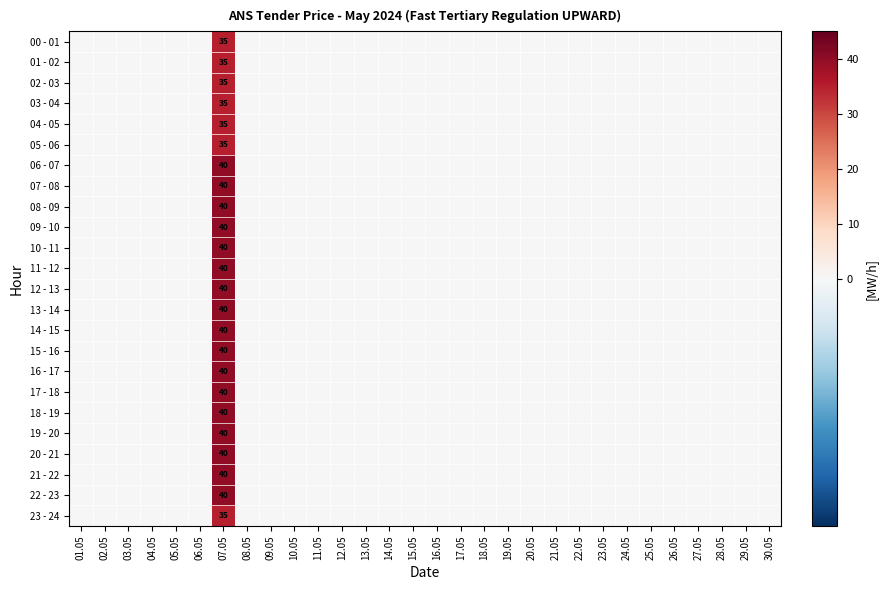

Which series has the largest range (max minus min)?

06 - 07